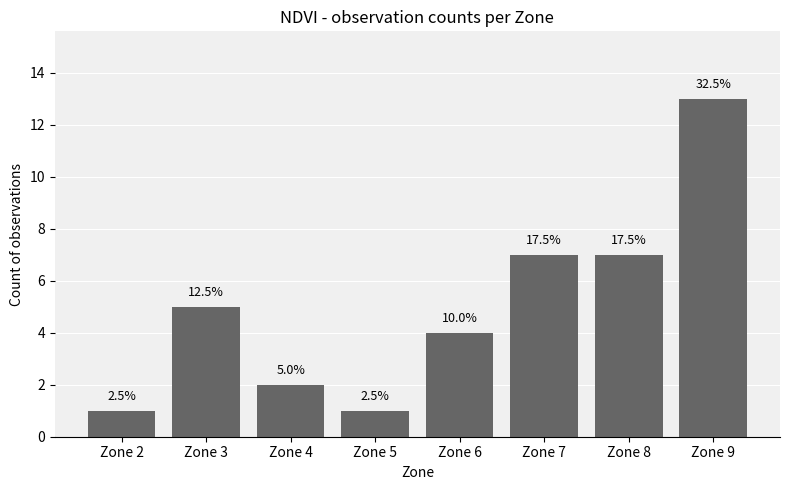

Where is the data nearest to the value 7?

Zone 7